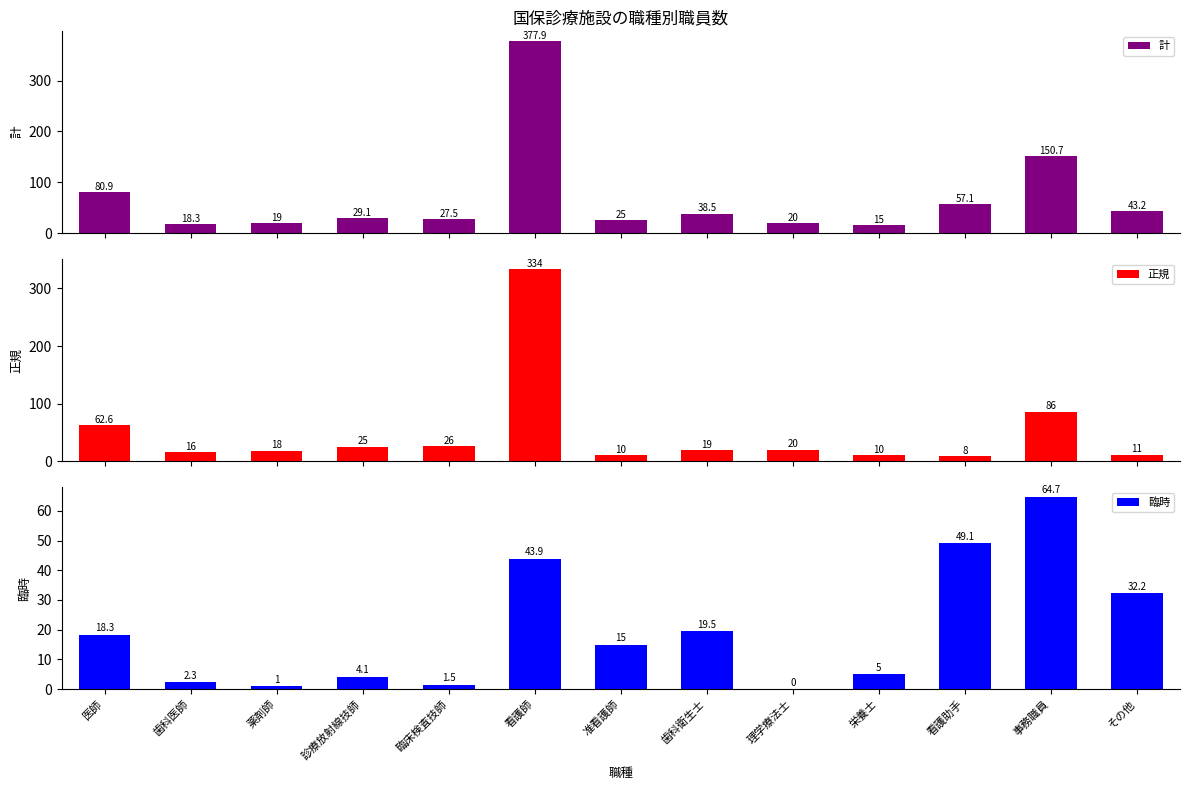

Which series has the largest total across all categories?

計